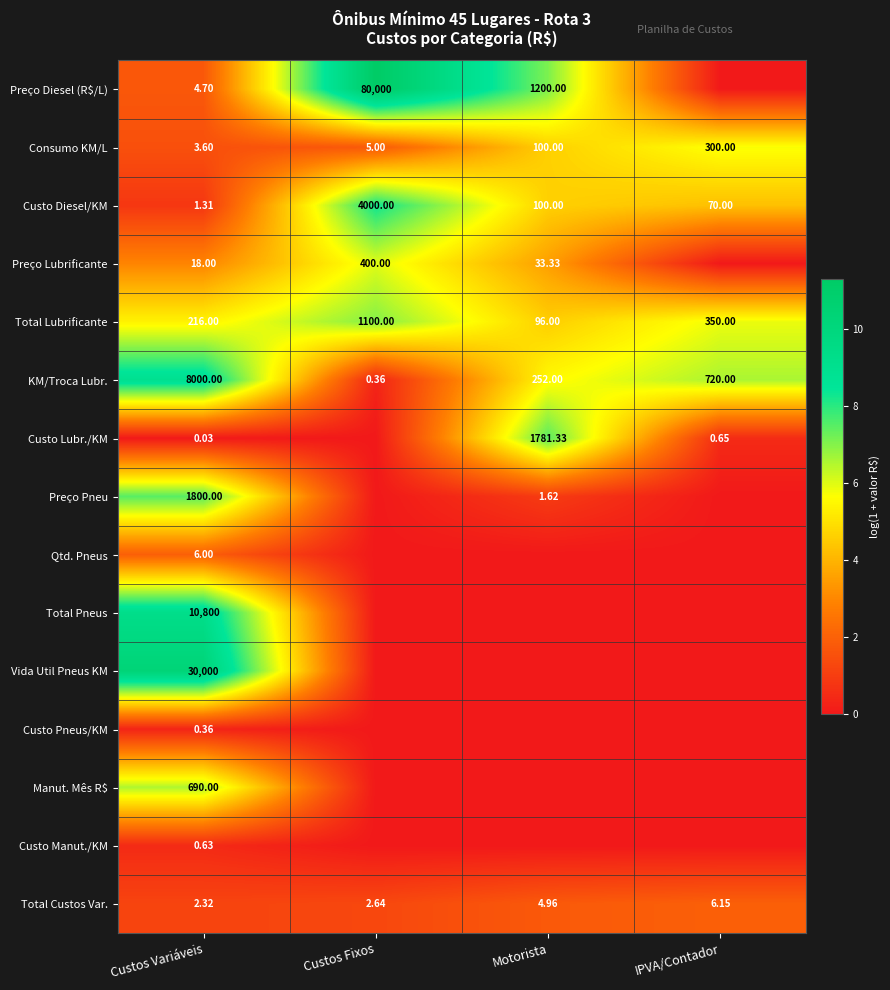

What is the difference between the highest and lowest values at Custos Variáveis?

30000.0